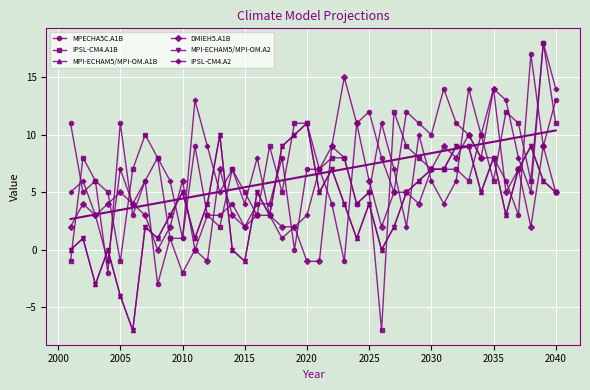

What is the sum of all IPSL-CM4.A2 values?

275